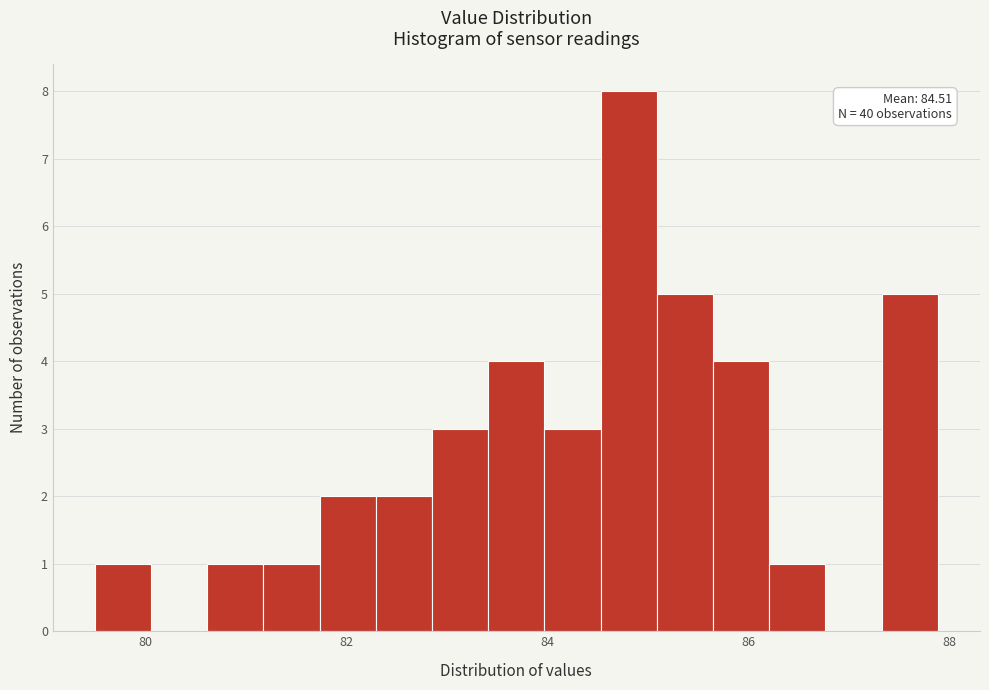

Around what value on the x-axis is the tallest bar? Give the approximate position of its centre, as read against the axis.

84.8